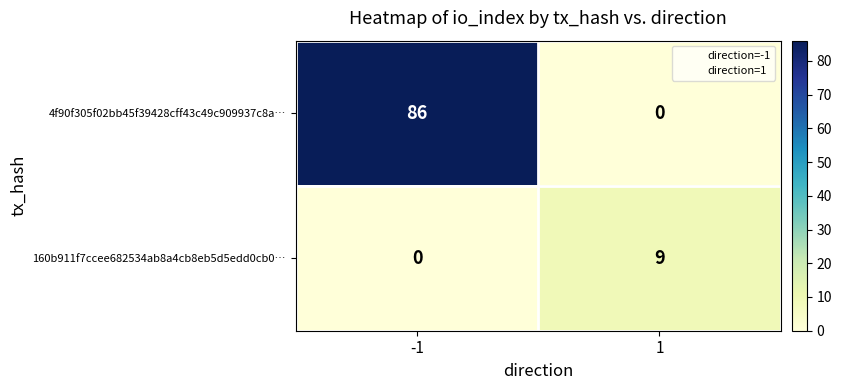

What is the difference between the maximum and minimum values in the 160b911f7ccee682534ab8a4cb8eb5d5edd0cb0… series?

9